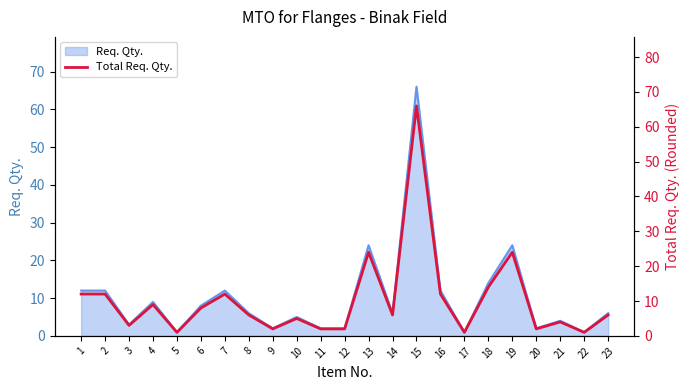

What is the difference between the maximum and minimum values?

65